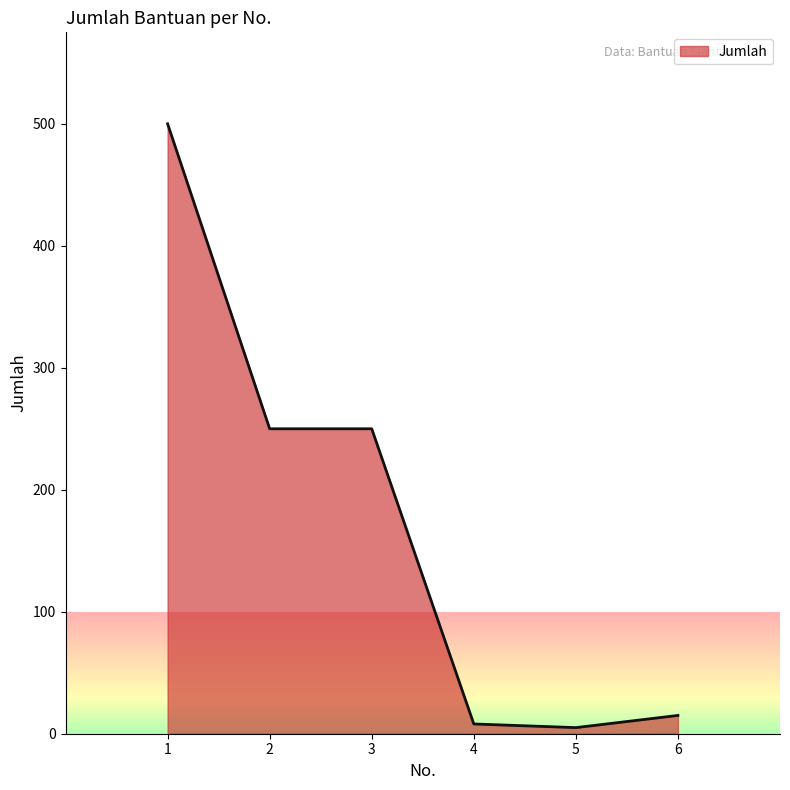

What is the maximum value shown in the chart?

500